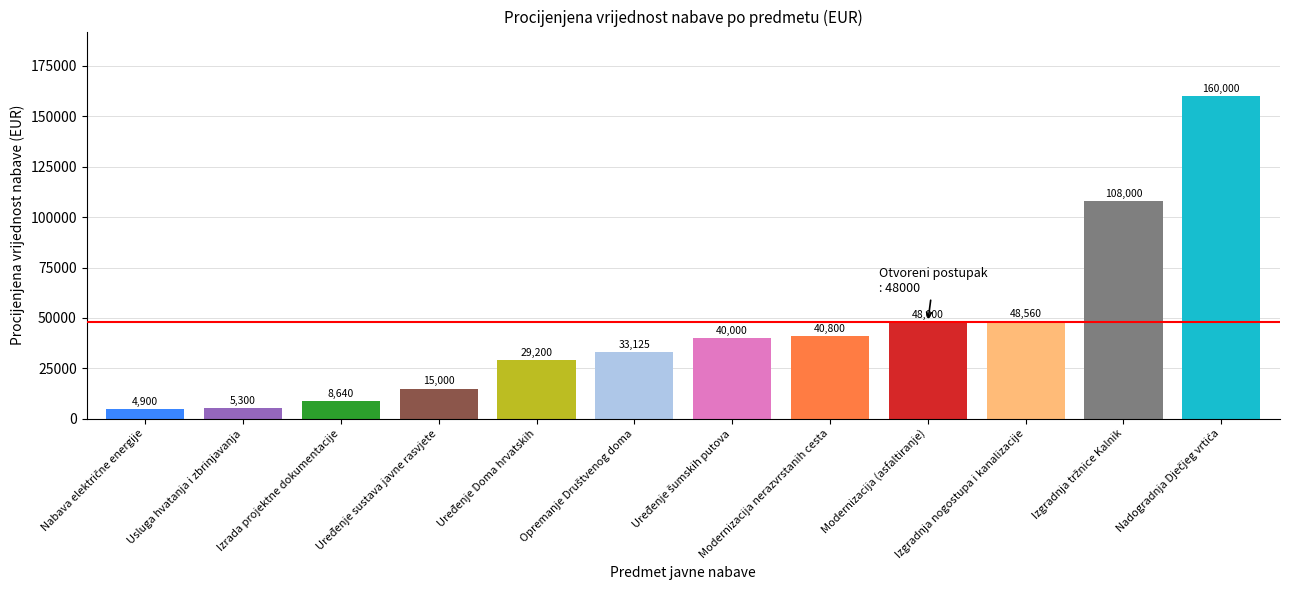

The value at Modernizacija nerazvrstanih cesta is 40800. True or false?

True